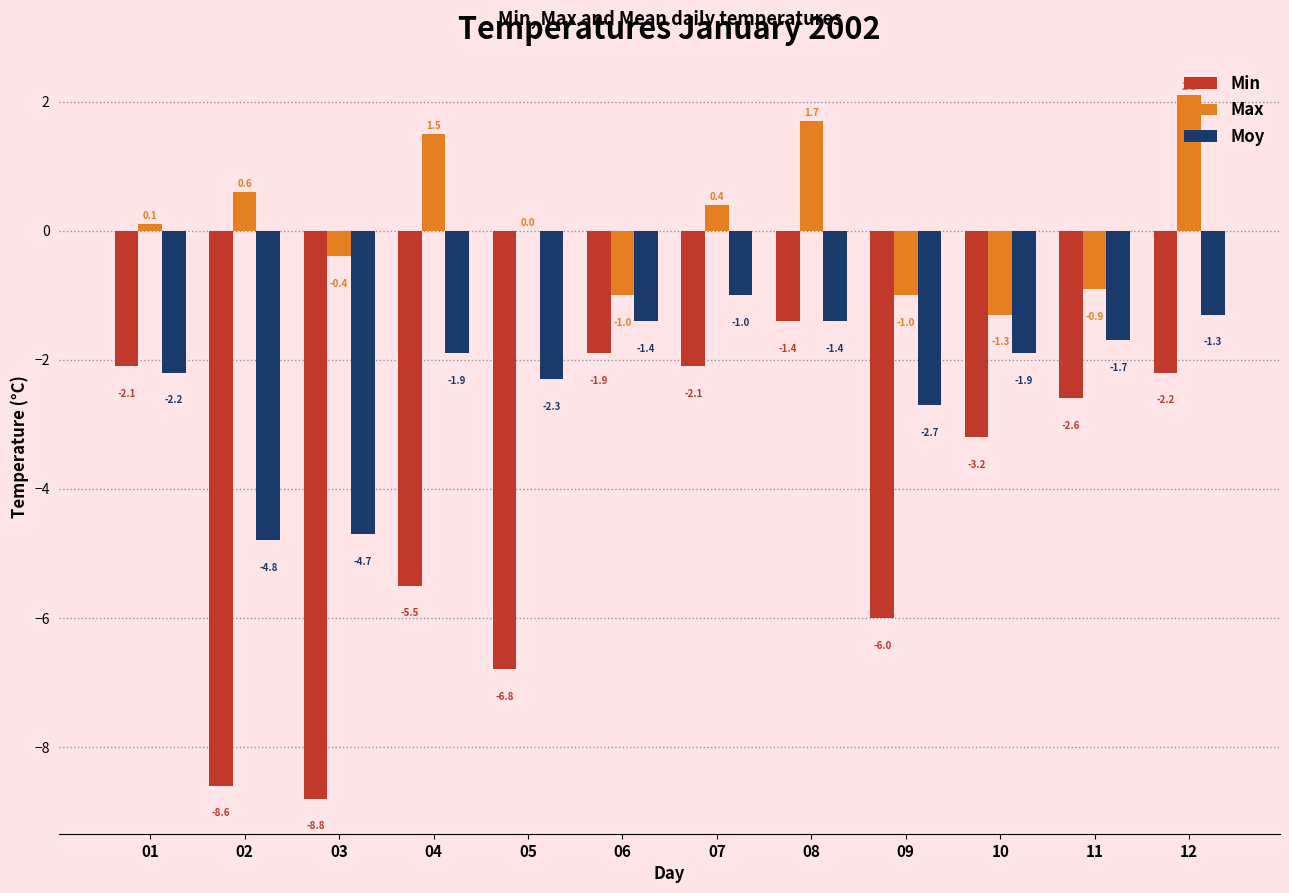

True or false: Max has a value of 1.5 at 05.

False